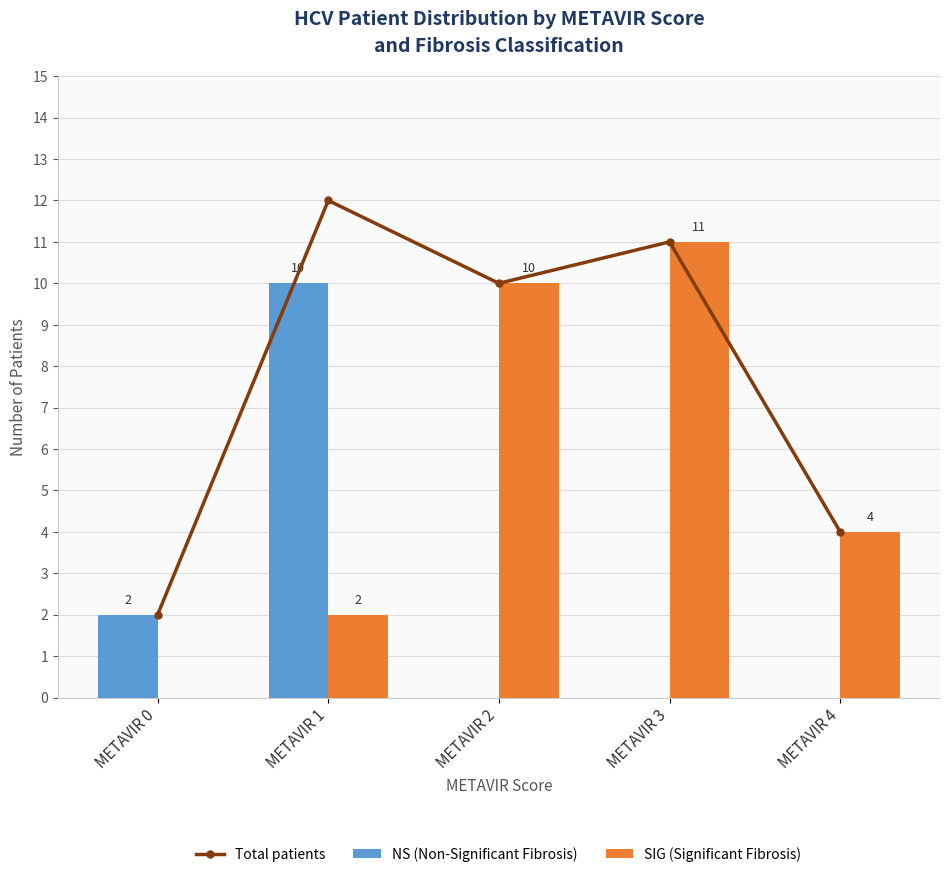

What is the difference between the highest and lowest values at METAVIR 3?

11